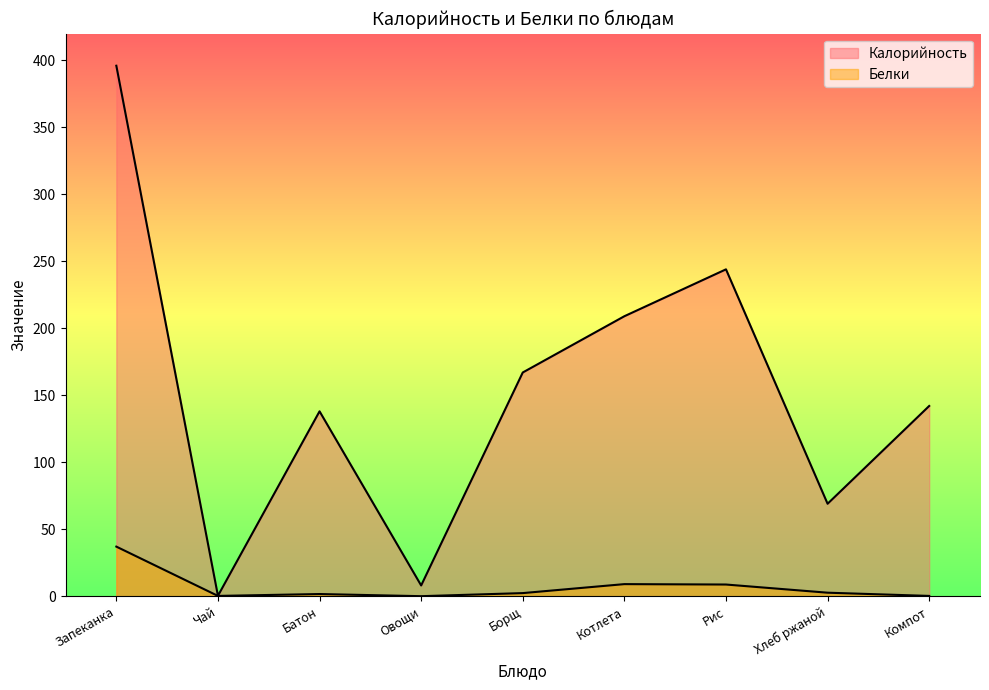

Which category has the lowest value in the Калорийность series?

Чай